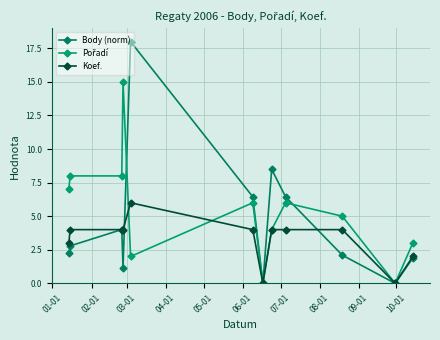

How many categories are shown in the chart?

12